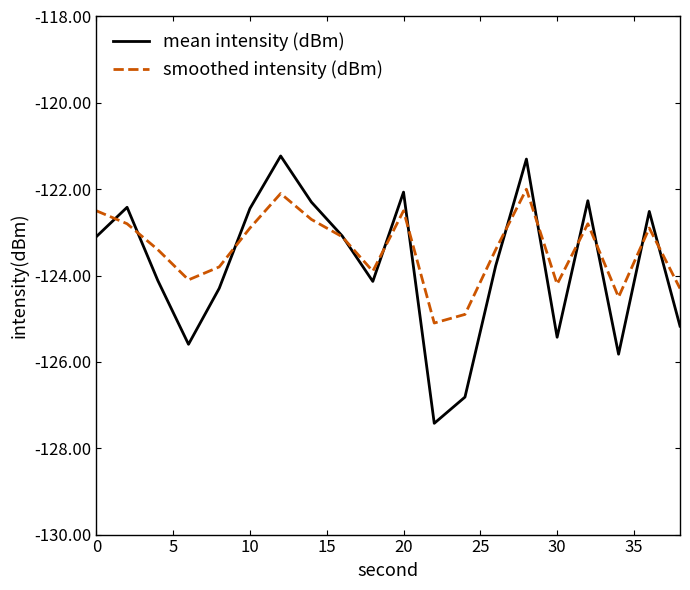

Rank the series by their maximum value, from lowest to highest.

smoothed intensity (dBm), mean intensity (dBm)